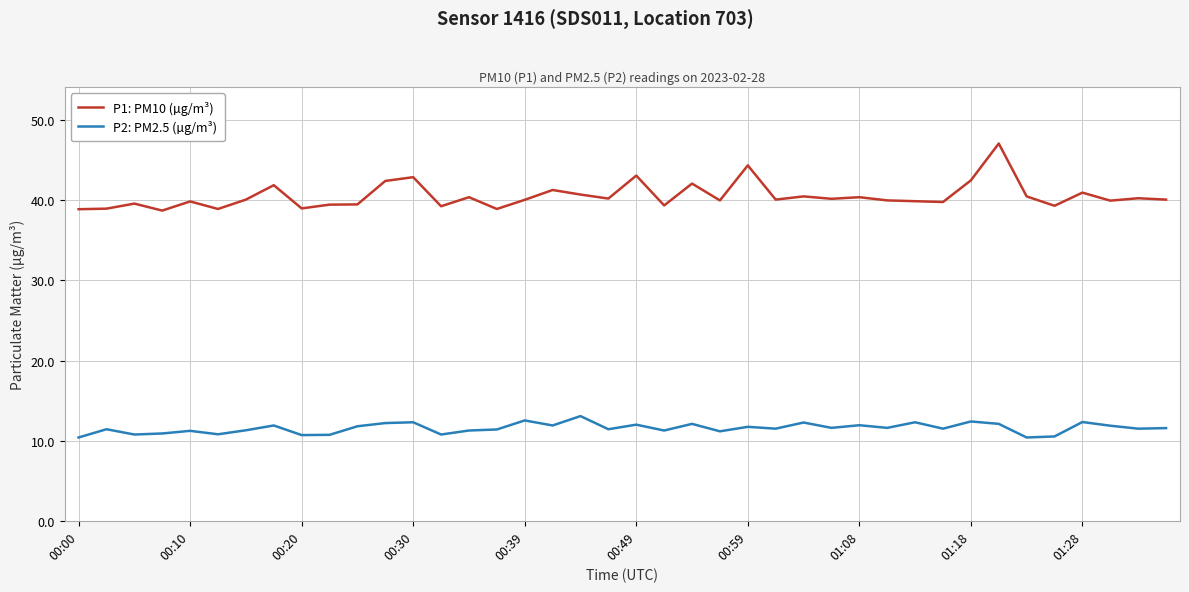

True or false: P2: PM2.5 (µg/m³) and P1: PM10 (µg/m³) cross at least once.

False